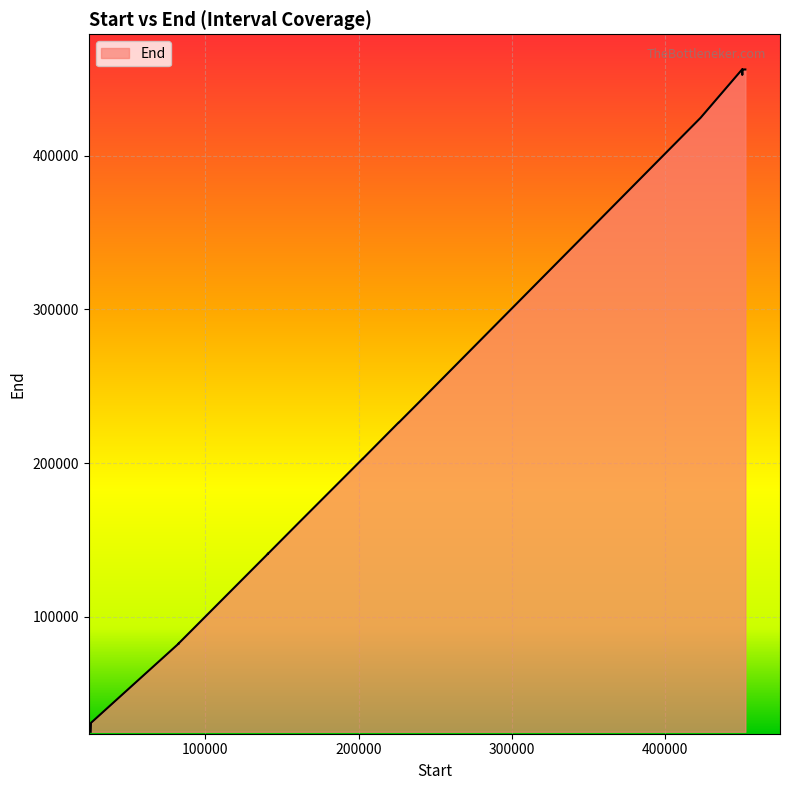

What is the change in value from 82574 to 226518?

+143819